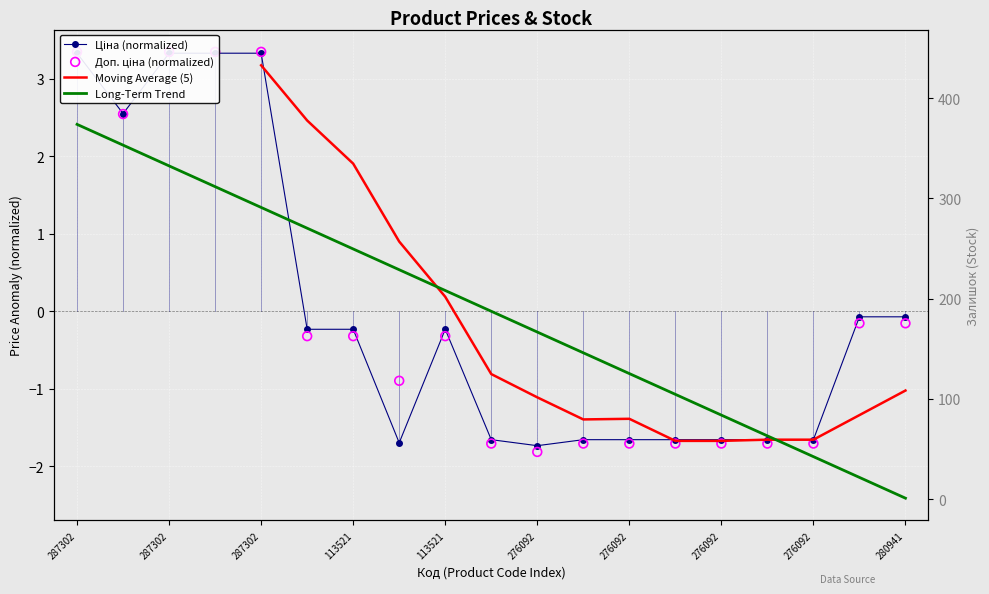

Which series contains the lowest Y value?

Доп. ціна